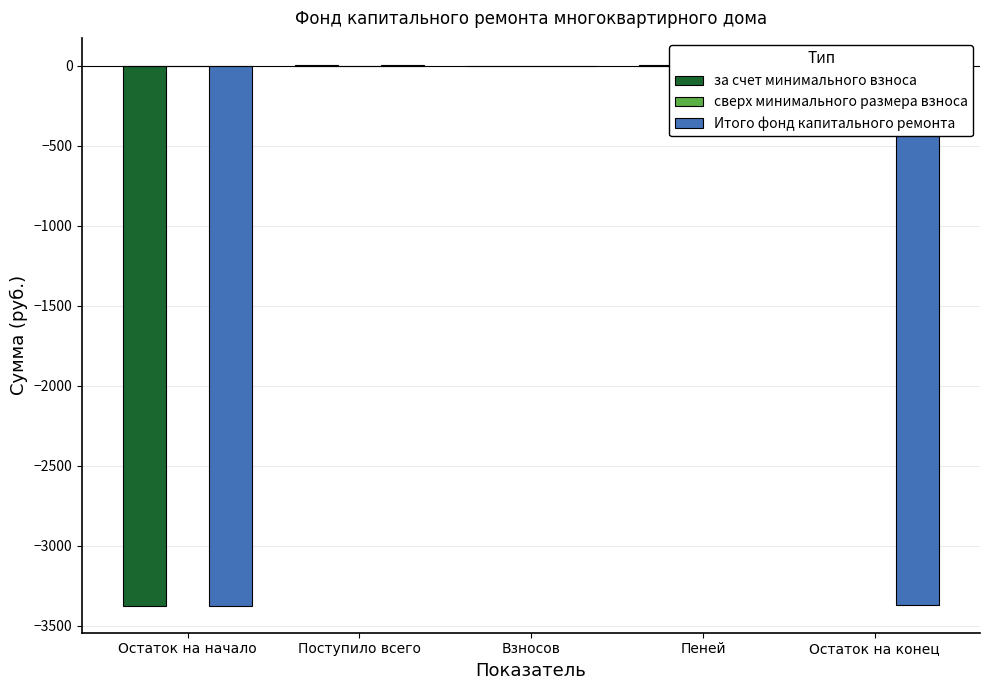

Which series has the largest total across all categories?

за счет минимального взноса